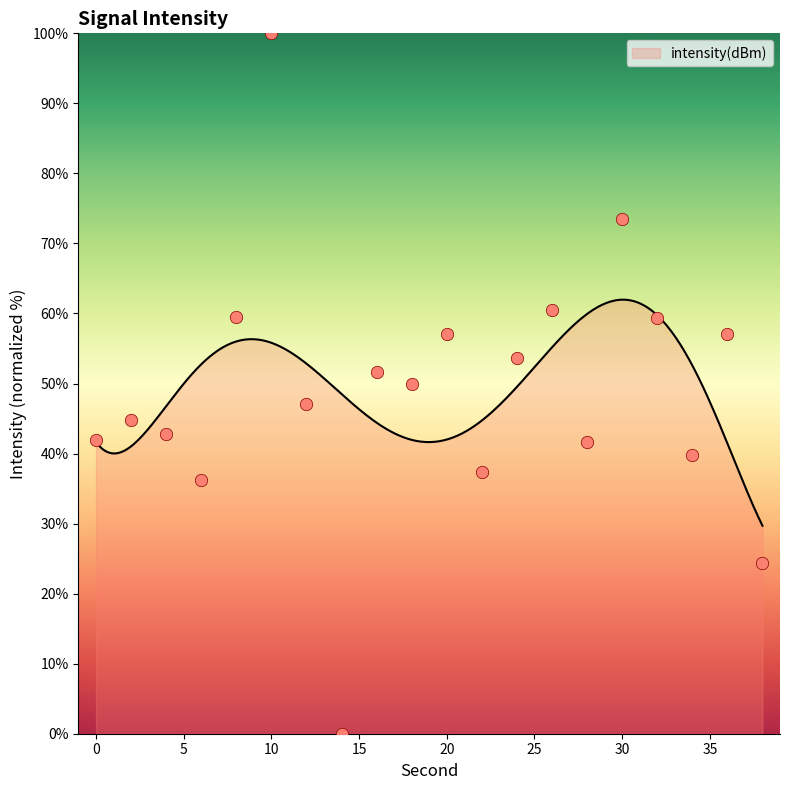

What is the ratio of the value at 8 to the value at 38?

2.4